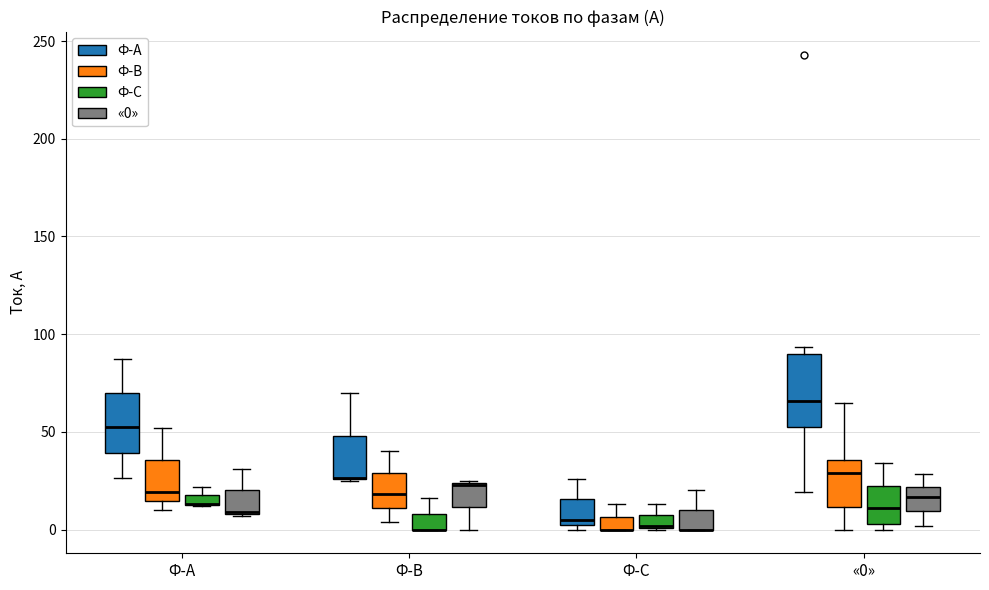

Where does the median line of the box for Ф-В (Ф-В) sit on the y-axis? The values are not printed on the chart, so give them approximately, as read against the axis.

20